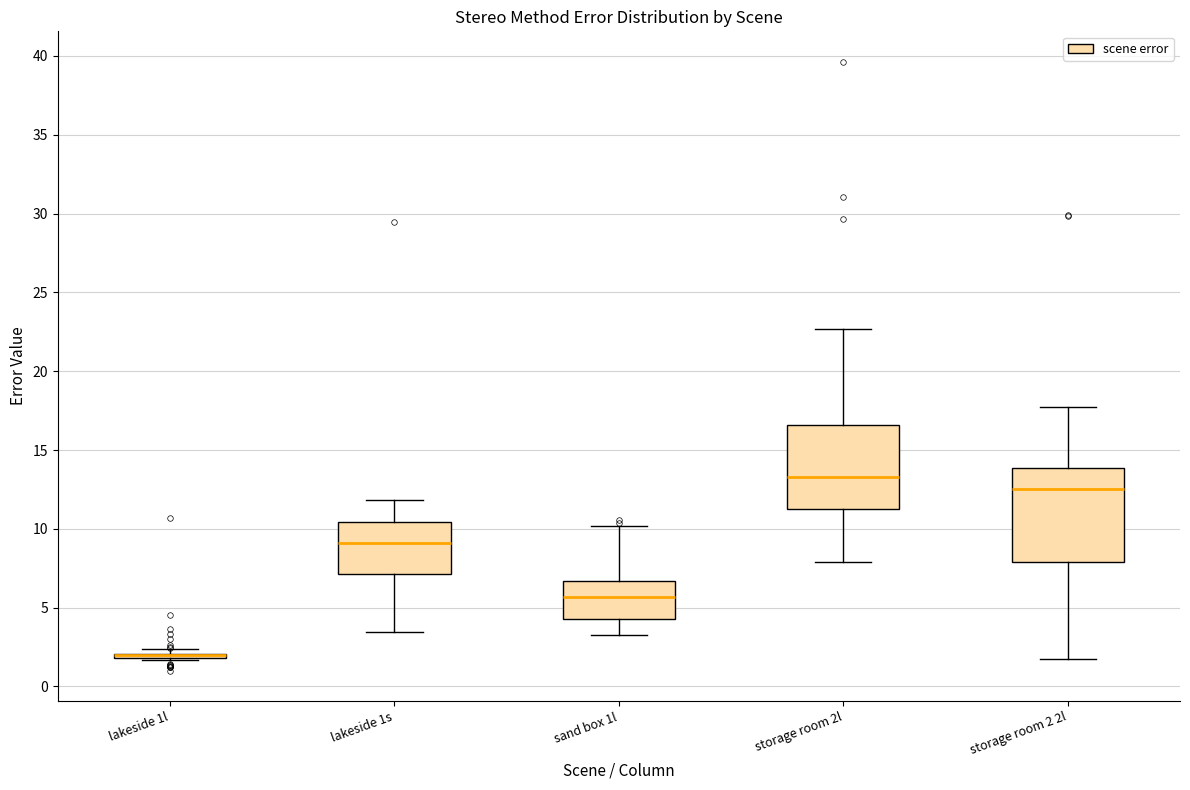

Reading left to right, read every box against the y-axis: the position of its median line, the range the box covers, and the ends of its whiskers. The values are not printed on the chart, so give them approximately, as read against the axis.

lakeside 1l: box collapsed to a line at 2.0, whiskers 1.5 to 2.5
lakeside 1s: median 9.0, box 7.0 to 10.5, whiskers 3.5 to 12.0
sand box 1l: median 5.5, box 4.5 to 6.5, whiskers 3.5 to 10.0
storage room 2l: median 13.5, box 11.0 to 16.5, whiskers 8.0 to 22.5
storage room 2 2l: median 12.5, box 8.0 to 14.0, whiskers 2.0 to 18.0